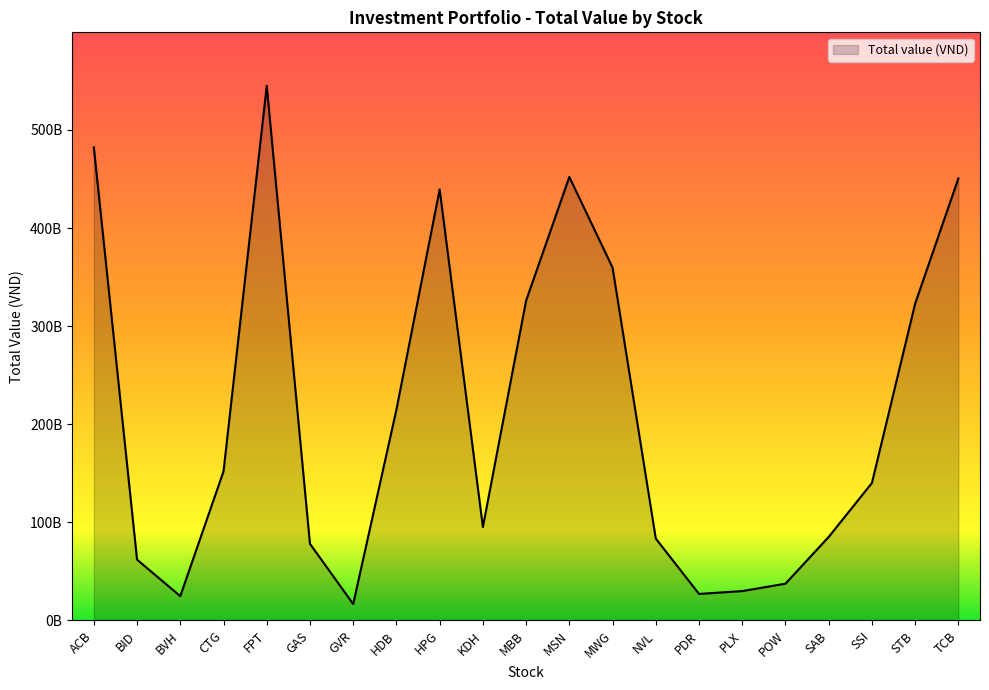

Does the chart display data point markers on the line(s)?

No